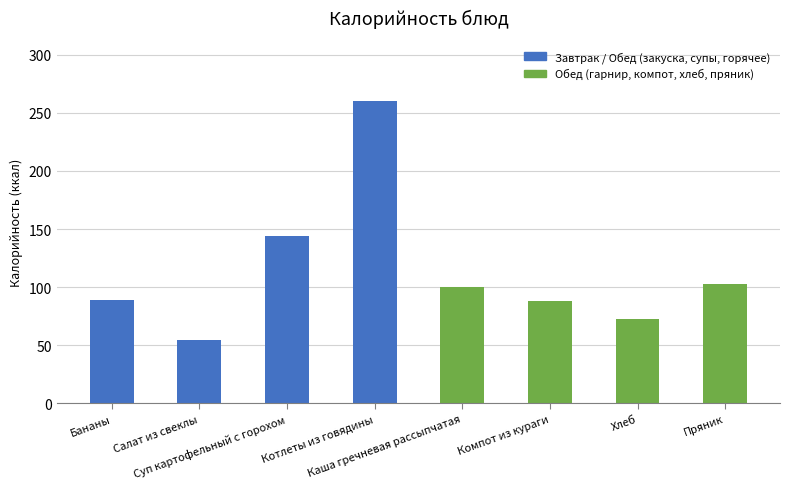

What is the label of the 1st bar from the left?

Бананы